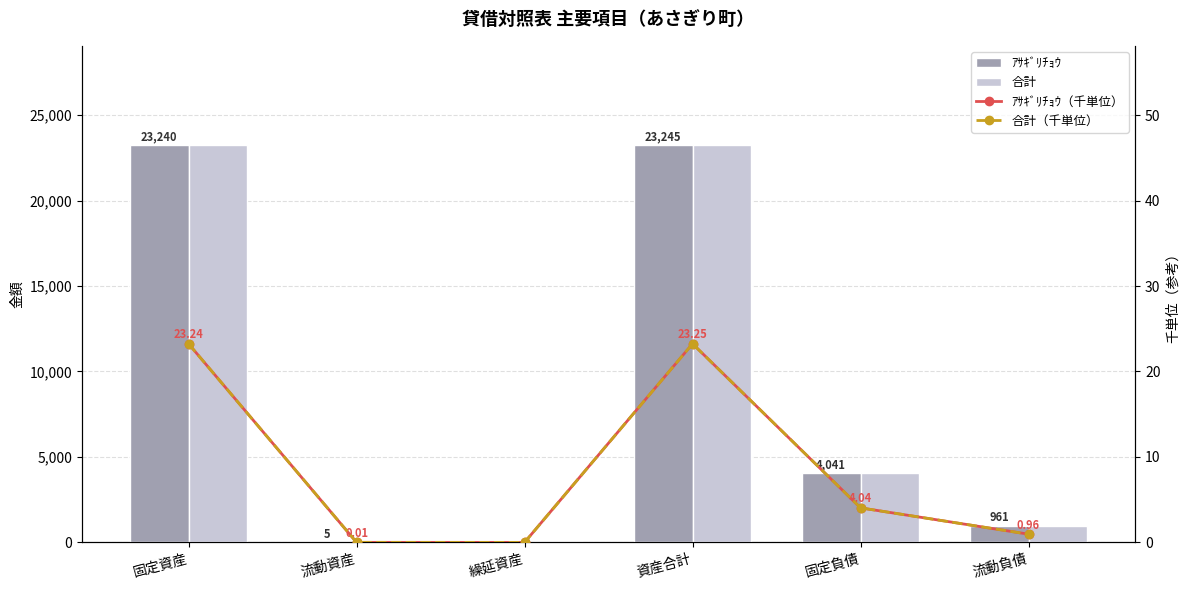

Is it true that ｱｻｷﾞﾘﾁｮｳ equals 5783.7 at 固定負債?

False